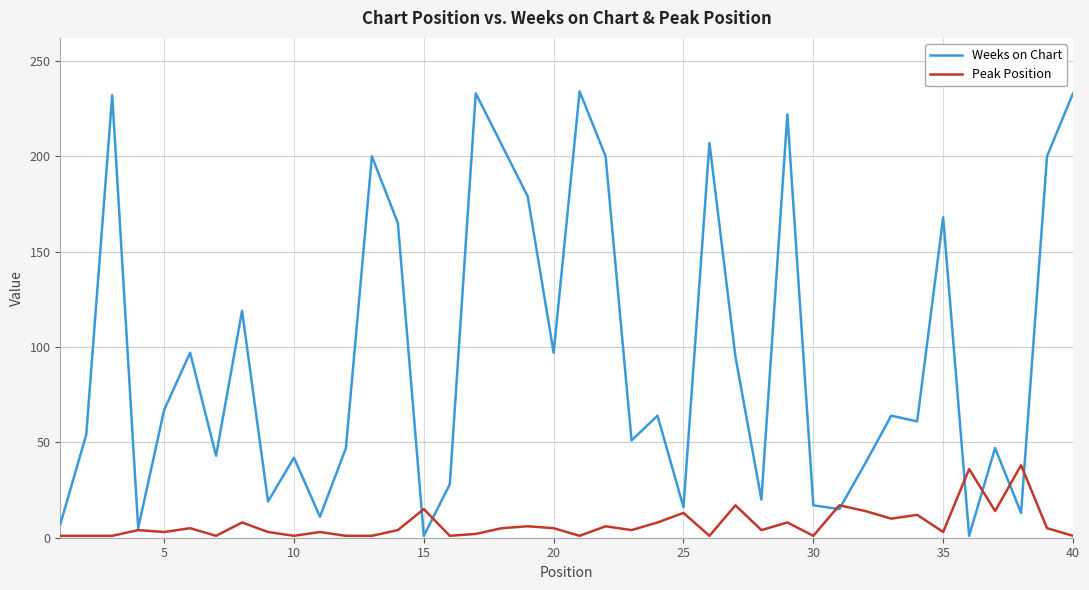

List the series in order of their overall mean, highest first.

Weeks on Chart, Peak Position